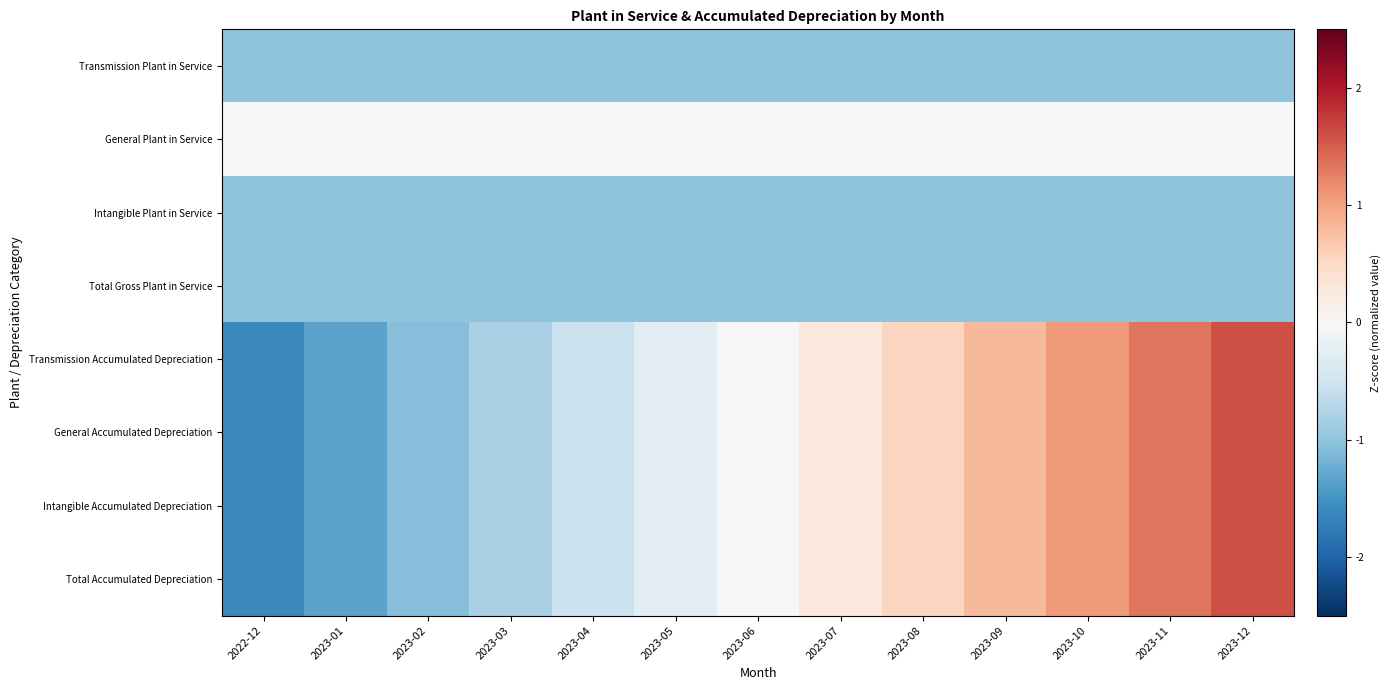

At which category is the sum across all series the highest?

2023-12